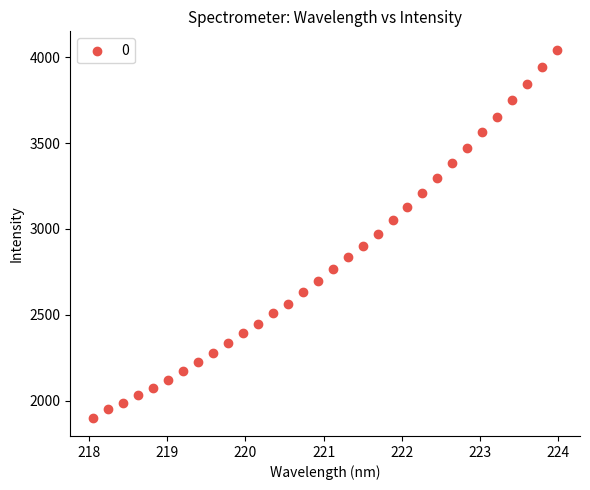

What is the range of X values (max minus min)?

5.9